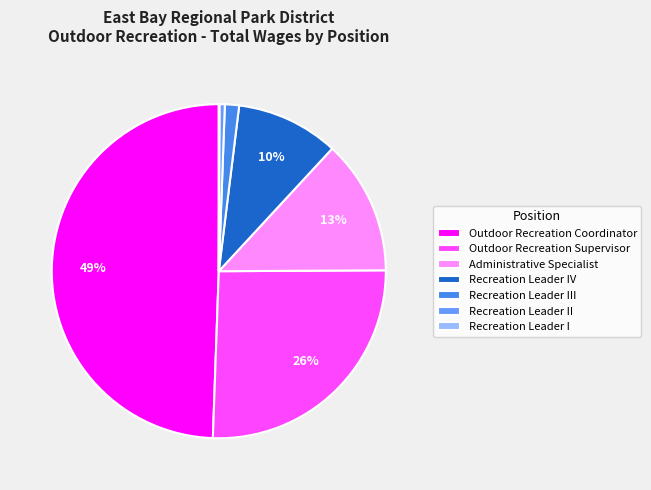

Which category has the biggest portion of the pie?

Outdoor Recreation Coordinator